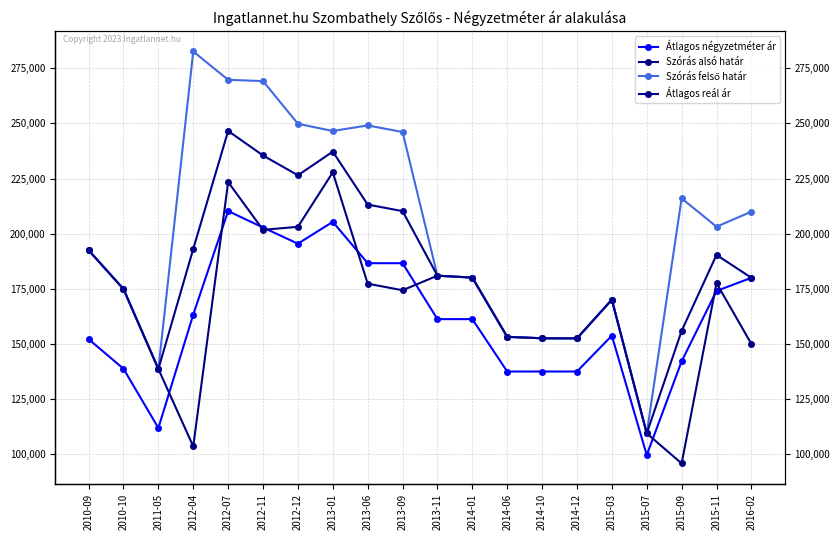

Reading left to right, extract all data points from this chart.

Átlagos négyzetméter ár: 2010-09=152173	2010-10=138740	2011-05=111875	2012-04=163333	2012-07=210273	2012-11=202810	2012-12=195477	2013-01=205375	2013-06=186625	2013-09=186625	2013-11=161250	2014-01=161250	2014-06=137500	2014-10=137500	2014-12=137500	2015-03=153750	2015-07=99600	2015-09=142107	2015-11=174038	2016-02=180000
Szórás alsó határ: 2010-09=192500	2010-10=174907	2011-05=138630	2012-04=103527	2012-07=223427	2012-11=201749	2012-12=203129	2013-01=227850	2013-06=177339	2013-09=174353	2013-11=180962	2014-01=180094	2014-06=153220	2014-10=152567	2014-12=152529	2015-03=170086	2015-07=109444	2015-09=95806	2015-11=177607	2016-02=150000
Szórás felső határ: 2010-09=192500	2010-10=174907	2011-05=138630	2012-04=282659	2012-07=269793	2012-11=269221	2012-12=249861	2013-01=246588	2013-06=249109	2013-09=246123	2013-11=180962	2014-01=180094	2014-06=153220	2014-10=152567	2014-12=152529	2015-03=170086	2015-07=109444	2015-09=216034	2015-11=203169	2016-02=210000
Átlagos reál ár: 2010-09=192500	2010-10=174907	2011-05=138630	2012-04=193093	2012-07=246610	2012-11=235485	2012-12=226495	2013-01=237219	2013-06=213224	2013-09=210238	2013-11=180962	2014-01=180094	2014-06=153220	2014-10=152567	2014-12=152529	2015-03=170086	2015-07=109444	2015-09=155920	2015-11=190388	2016-02=180000